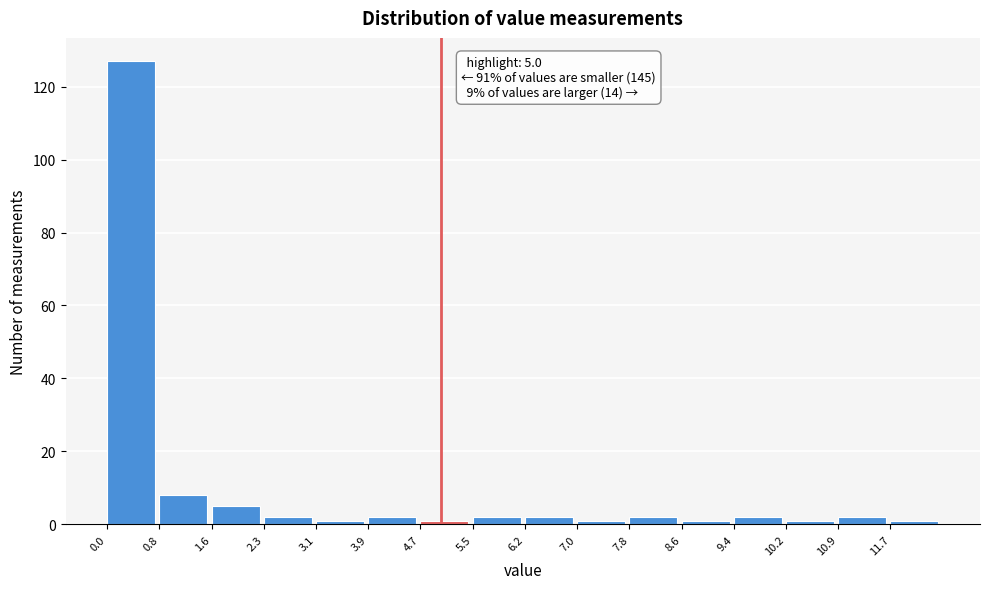

Which range on the x-axis has the tallest bar?

0.0 to 0.8